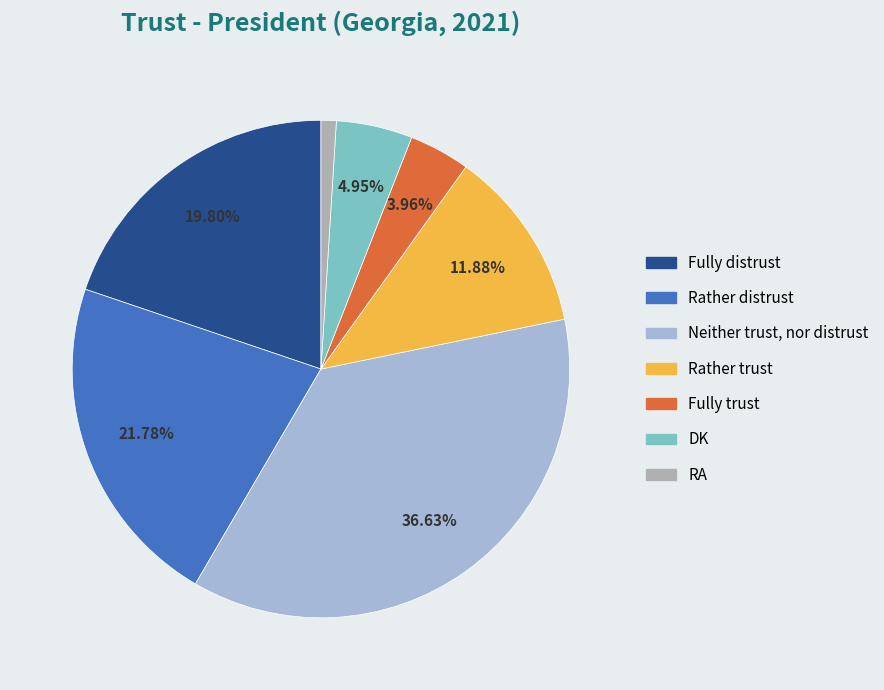

How many slices are in this pie chart?

7